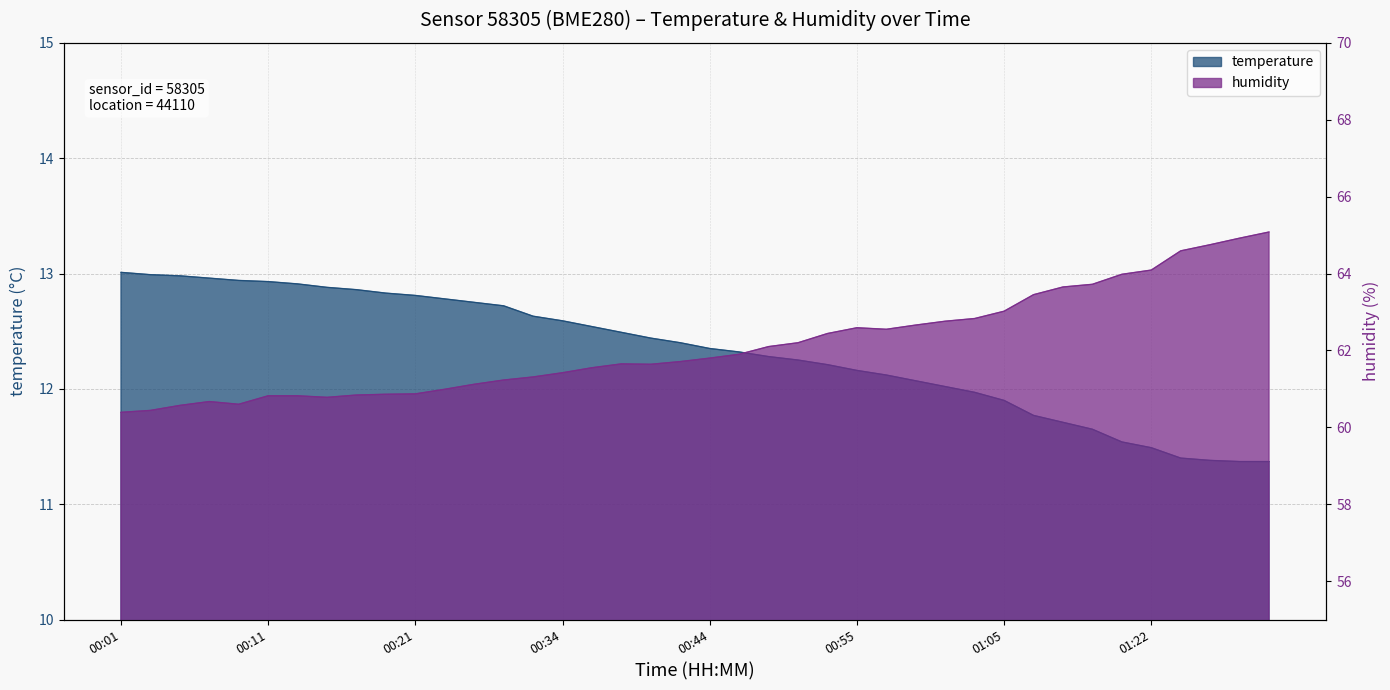

The value of temperature at 00:21 is 18.9. True or false?

False